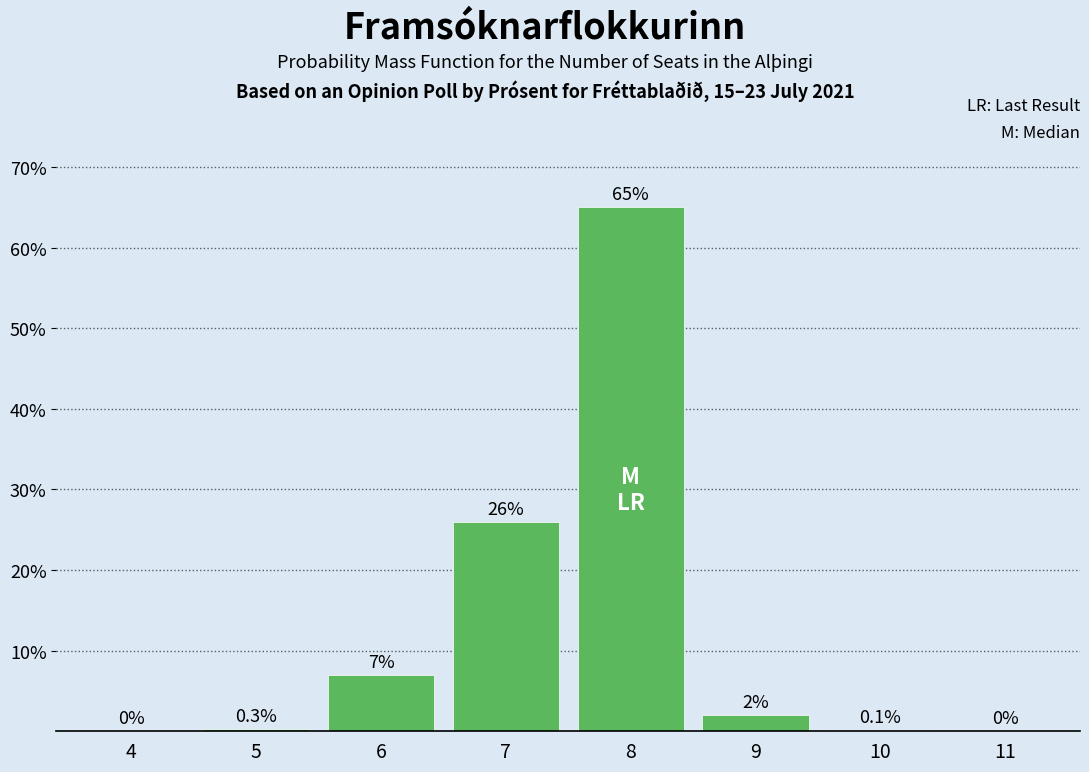

Reading left to right, what are all the values shown in this chart?

4=0.0	5=0.3	6=7.0	7=26.0	8=65.0	9=2.0	10=0.1	11=0.0